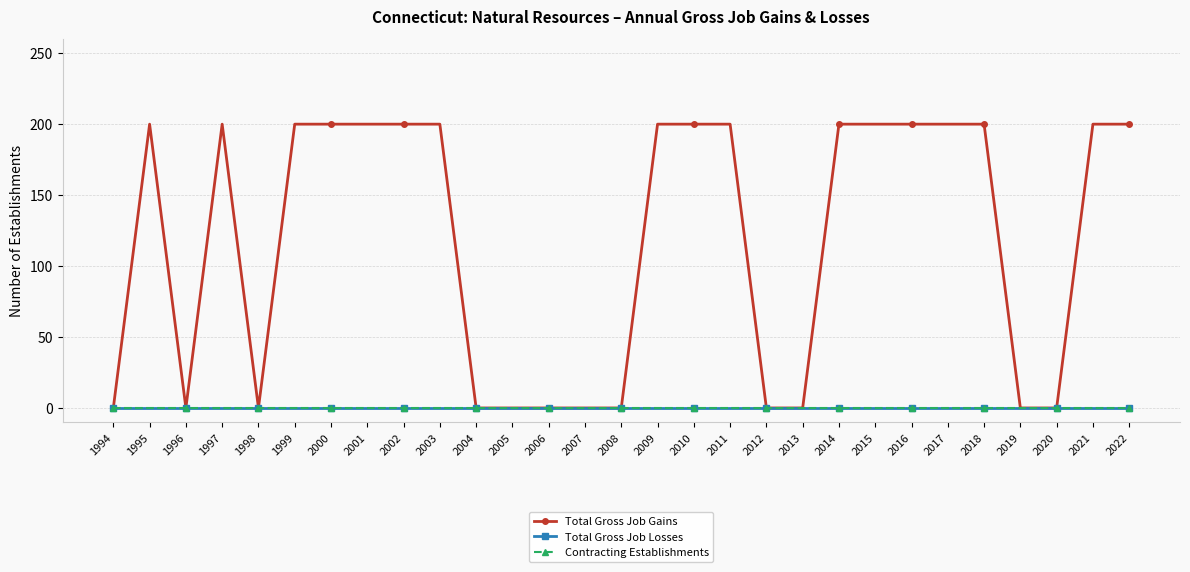

Is this an area chart (filled region under the line)?

No